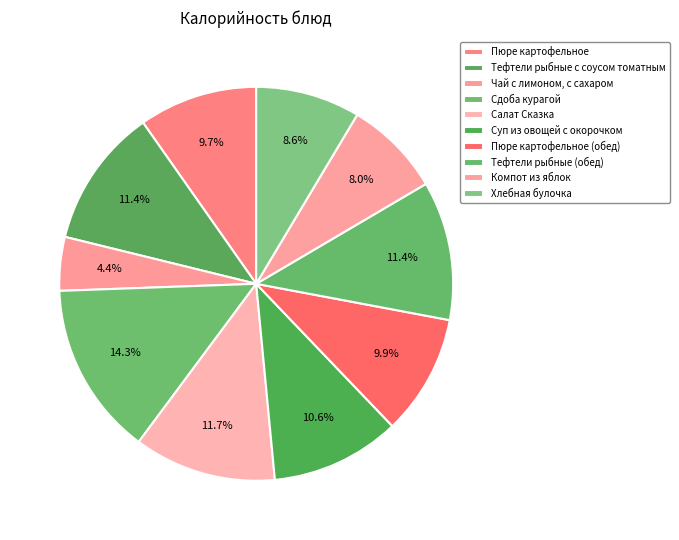

To the nearest percent, what percentage of the pie is Чай с лимоном, с сахаром?

4%